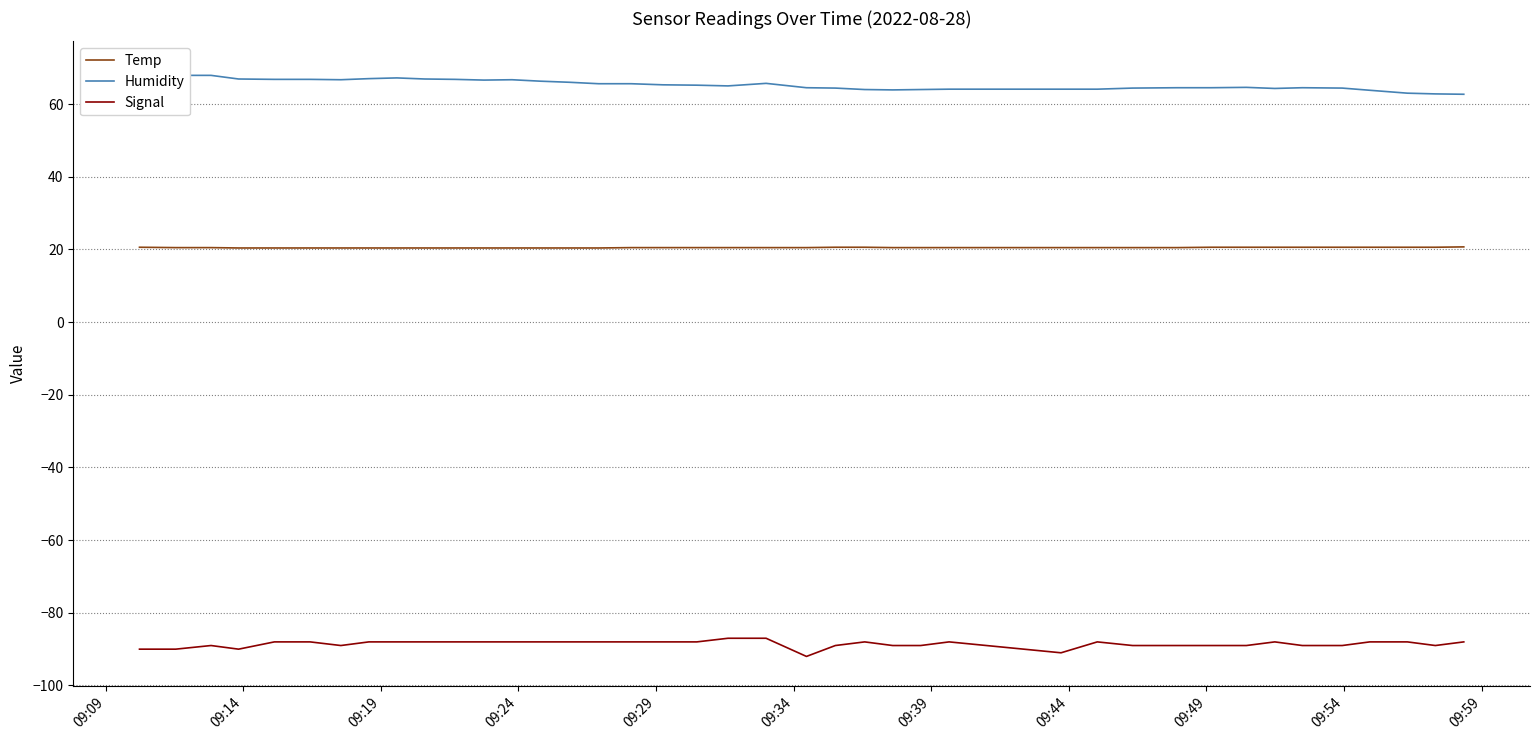

True or false: Temp and Signal cross at least once.

False